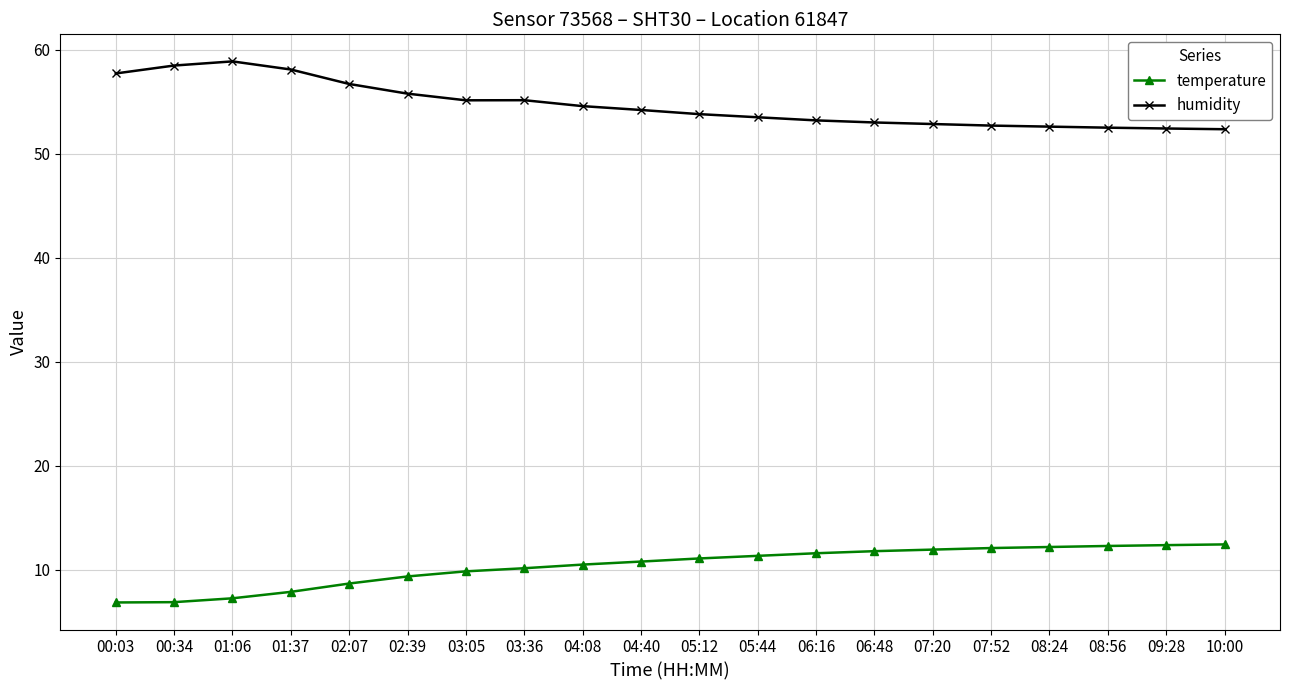

True or false: humidity and temperature cross at least once.

False